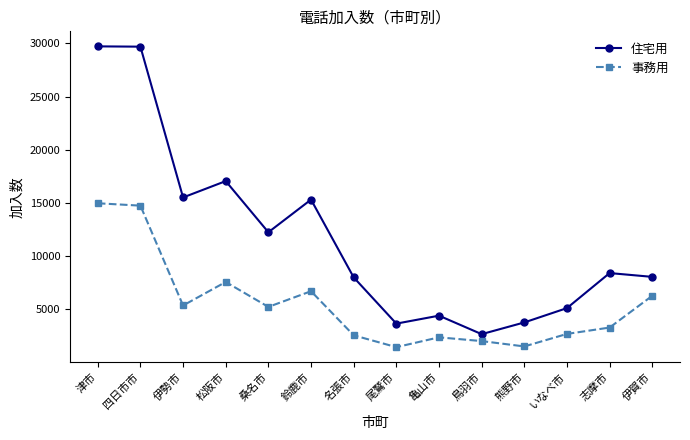

What is the average value of the 事務用 series?

5488